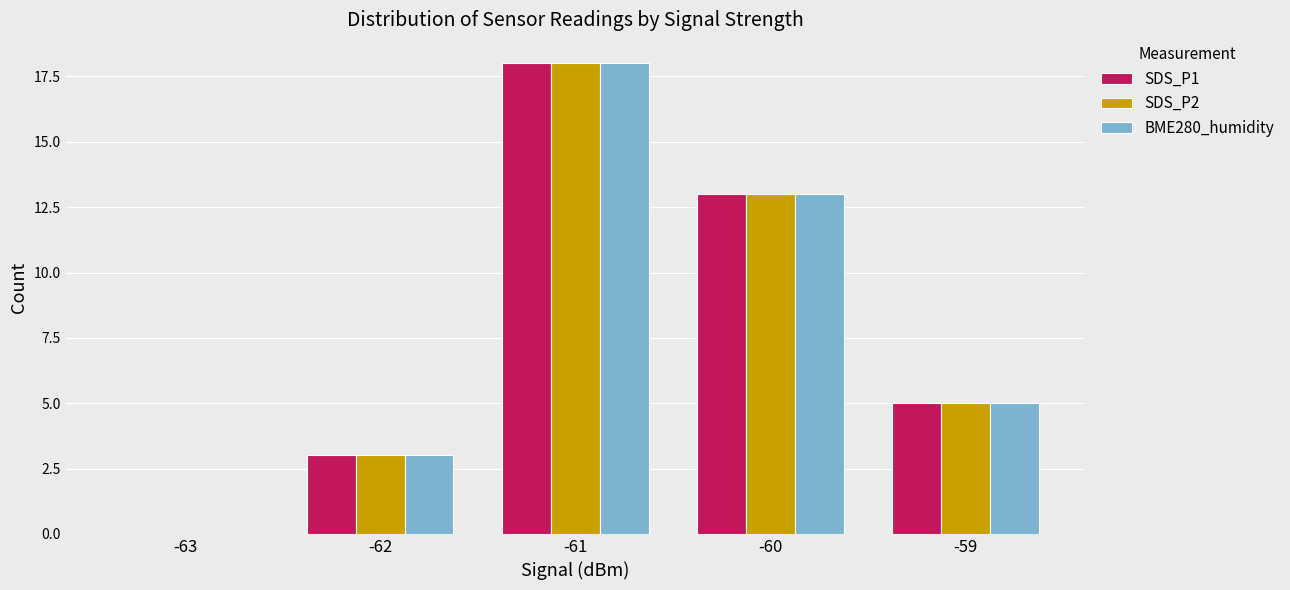

What is the maximum value for SDS_P2?

18